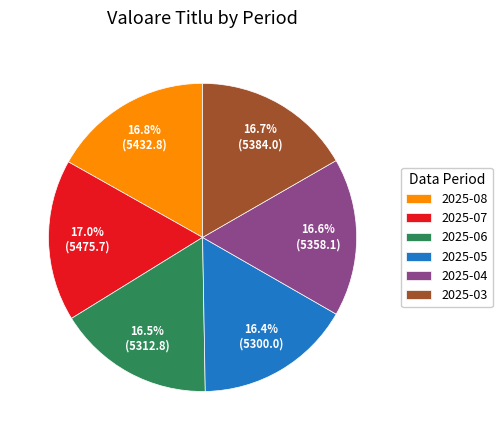

What is the ratio of the value at 2025-05 to the value at 2025-04?

1.0